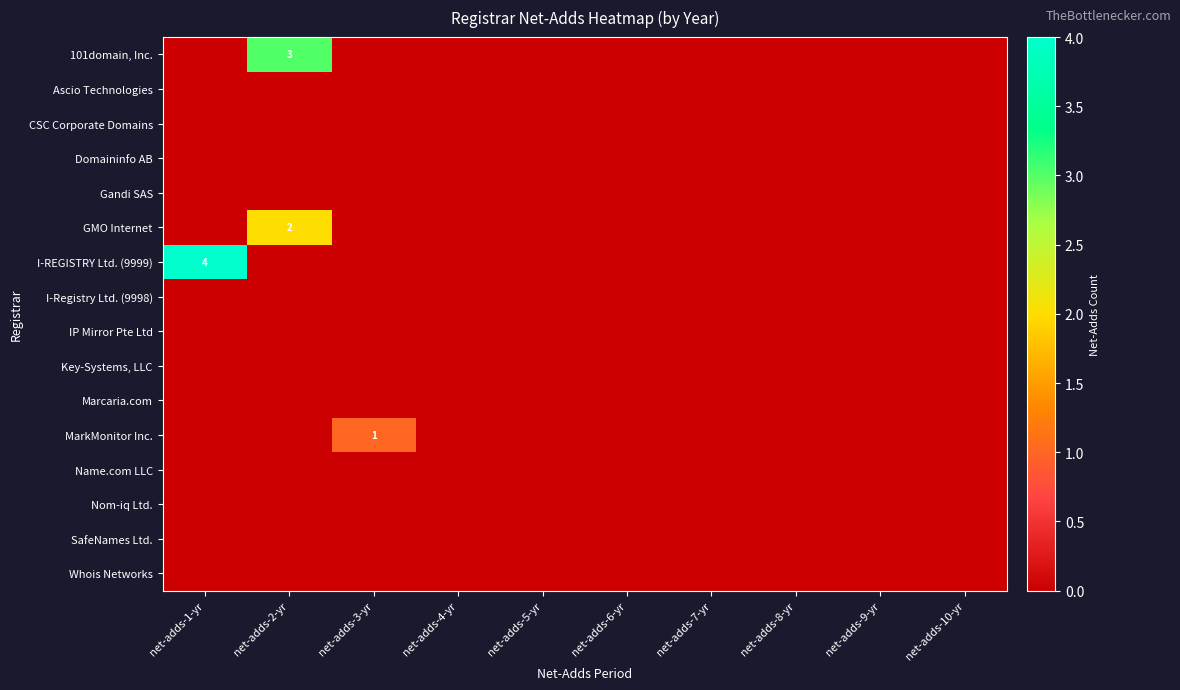

Which series has the widest spread of values?

I-REGISTRY Ltd. (9999)